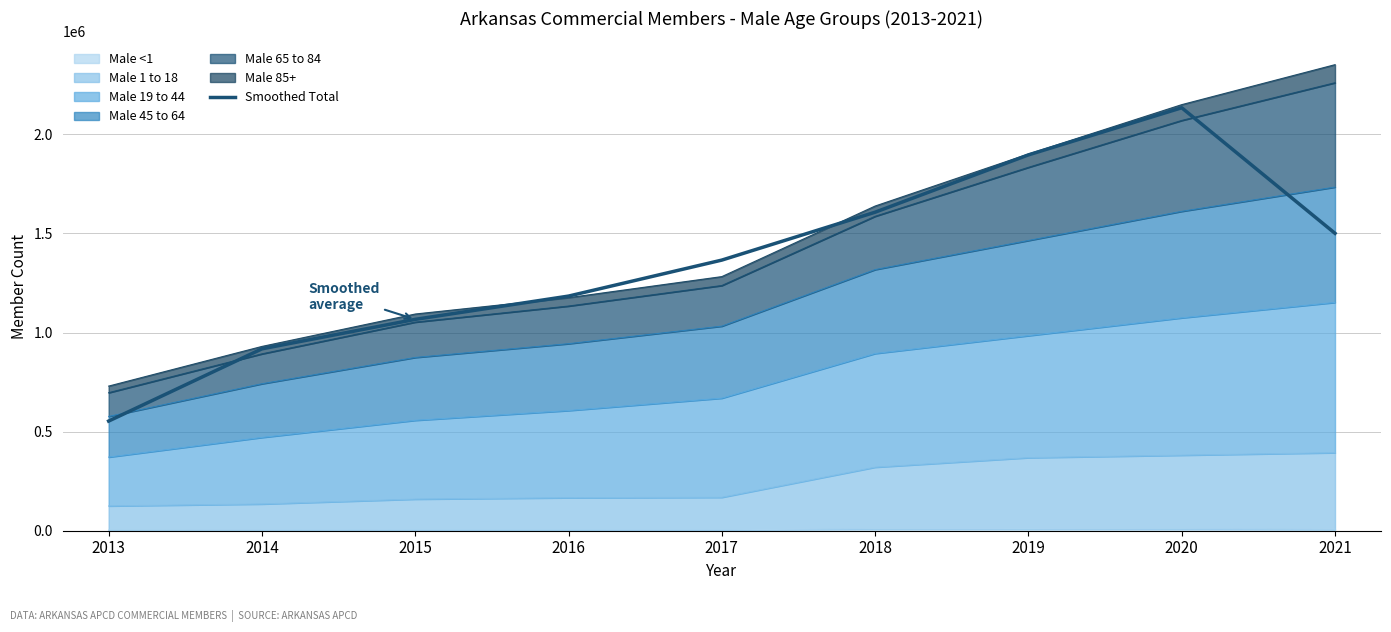

Reading left to right, extract all data points from this chart.

2013=553179.0	2014=917629.7	2015=1066383.3	2016=1183795.3	2017=1365398.0	2018=1606975.3	2019=1896173.7	2020=2133916.3	2021=1500362.3